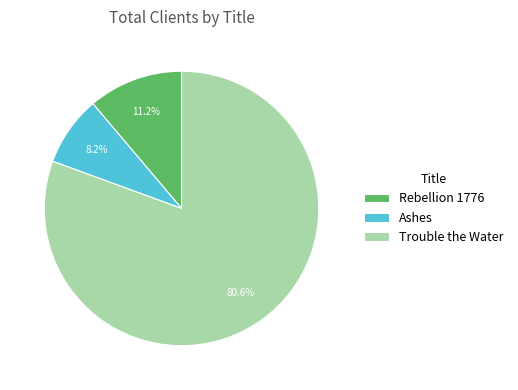

To the nearest percent, what is the combined percentage of Rebellion 1776 and Ashes?

19%